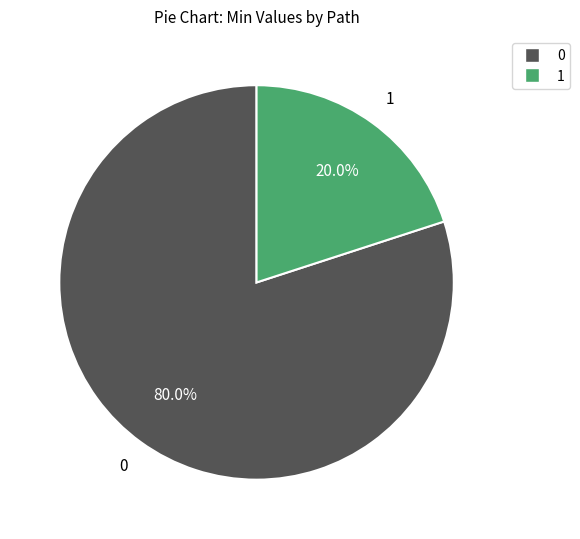

What is the smallest slice in the pie chart?

1